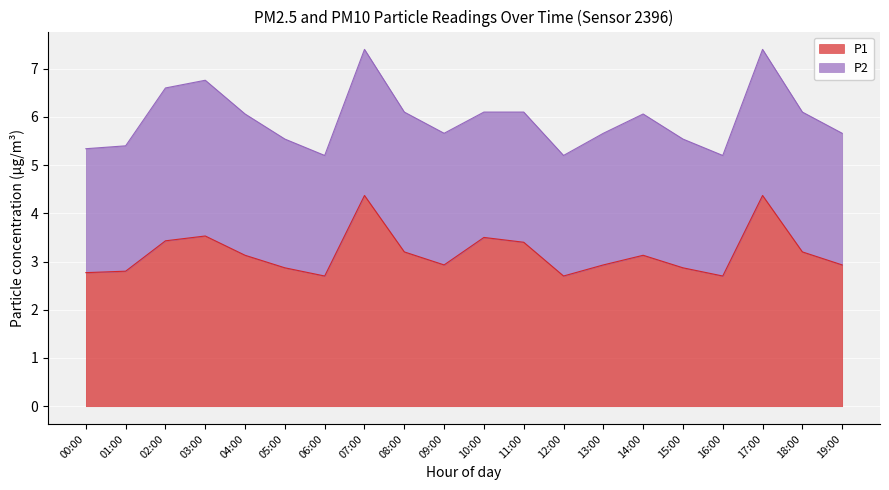

What is the label of the 18th point from the right?

02:00